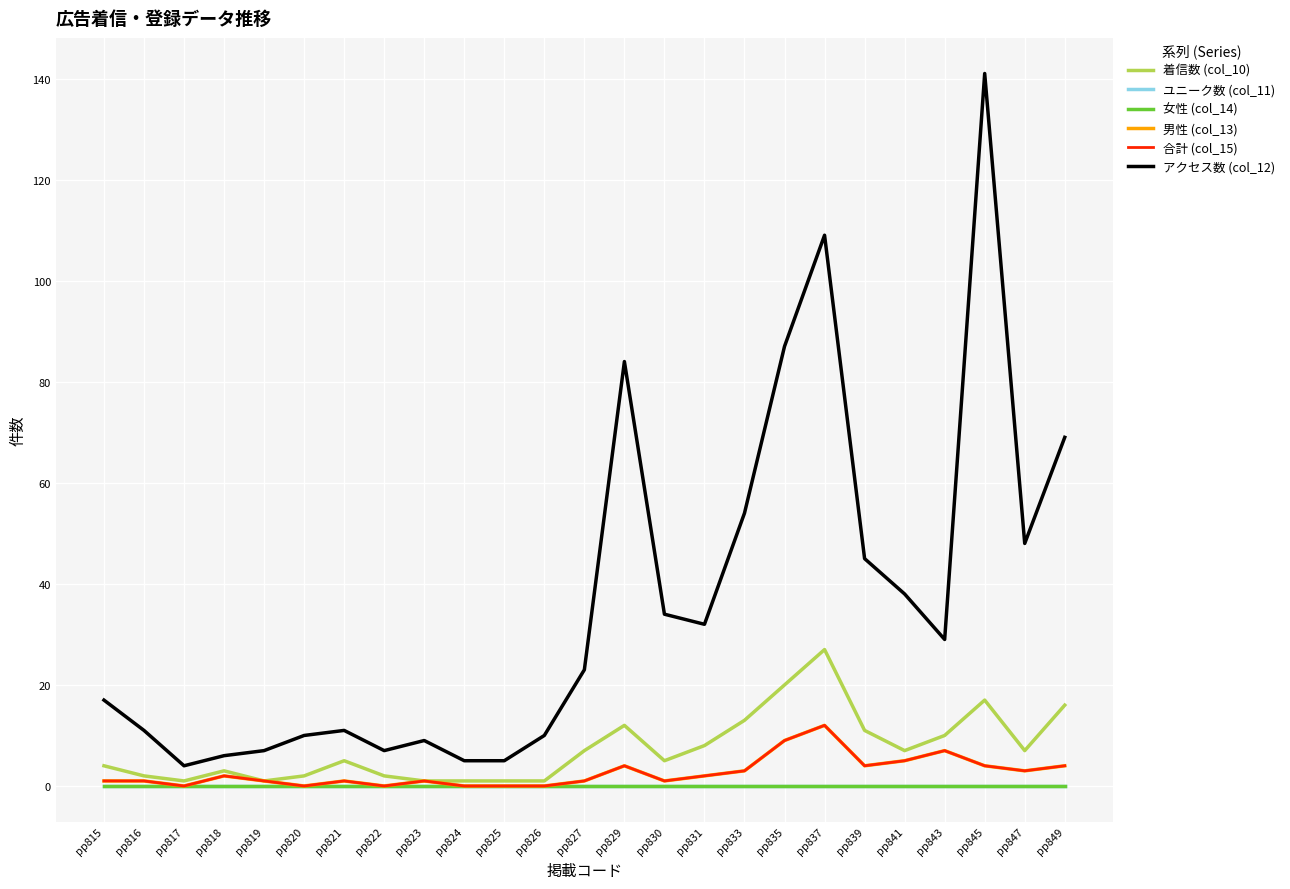

At which label is 男性 (col_13) closest to 6?

pp841